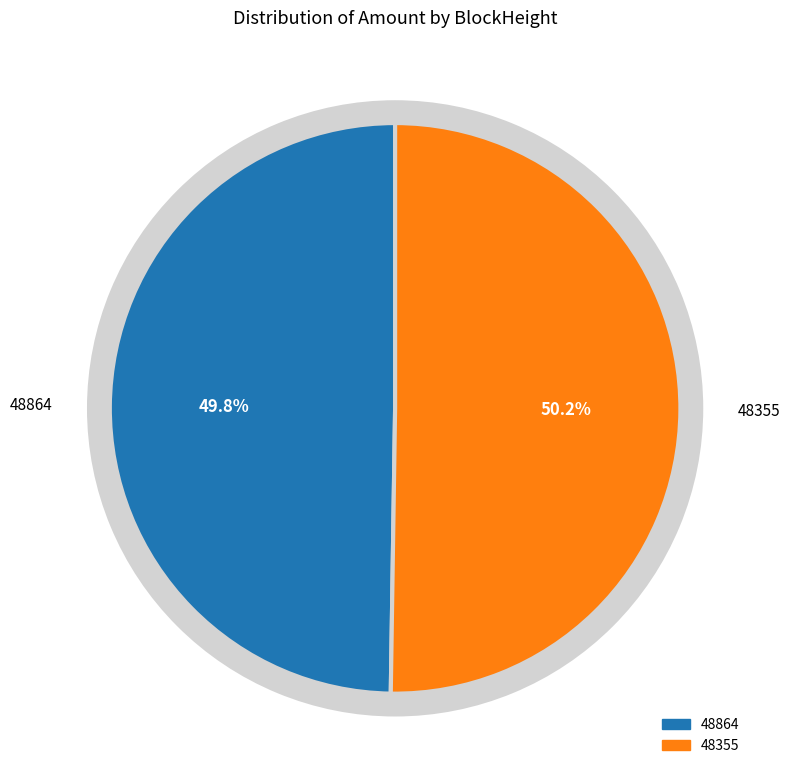

Count the number of slices in the pie.

2